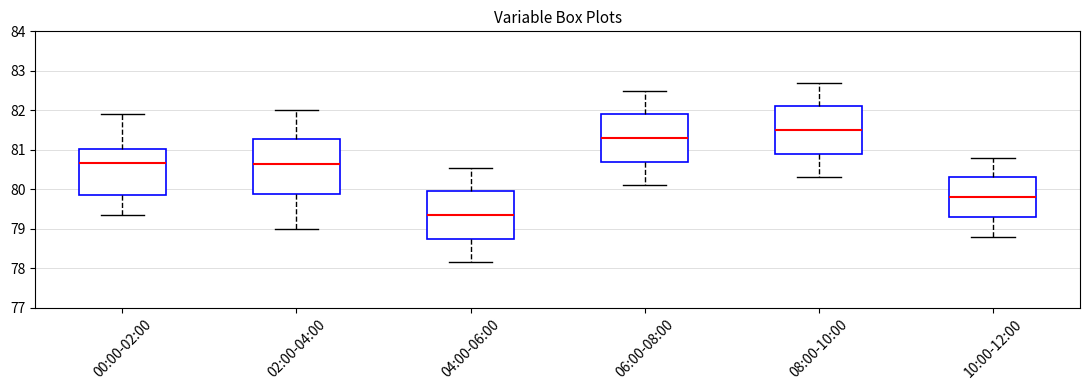

Which box's median line is the lowest?

04:00-06:00